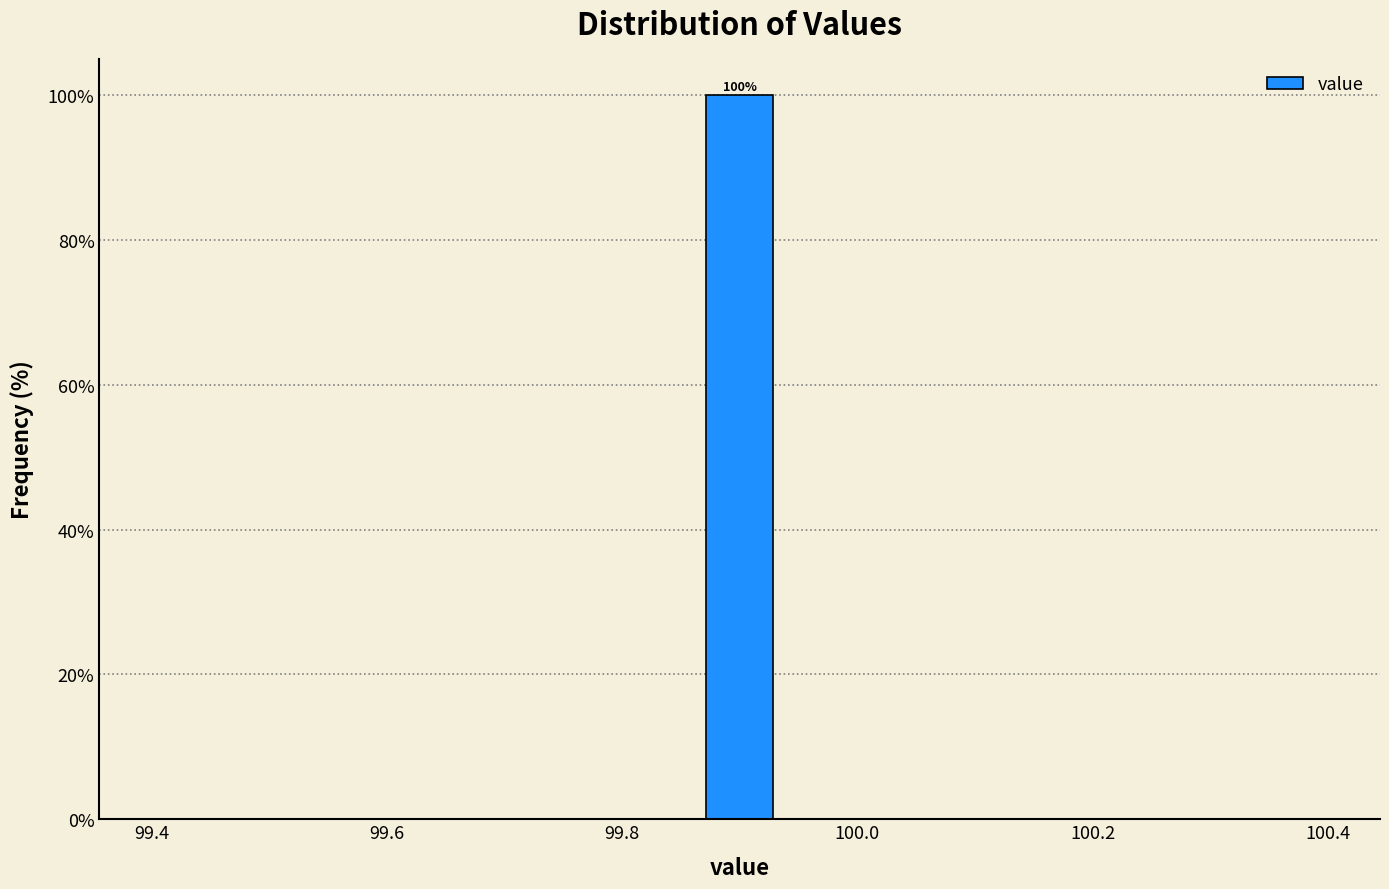

Read against the x-axis, roughly where is the centre of the tallest bar?

99.90